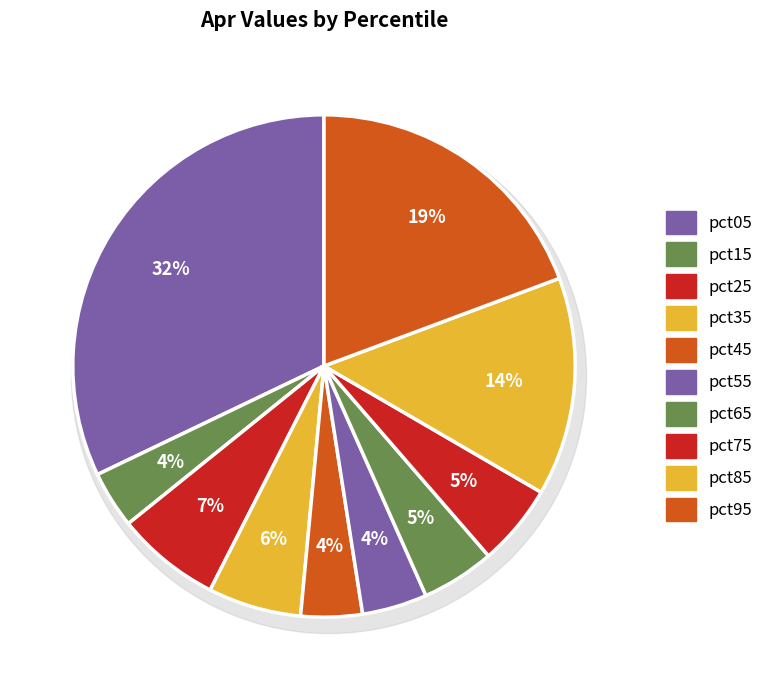

Does any single category account for the majority?

No